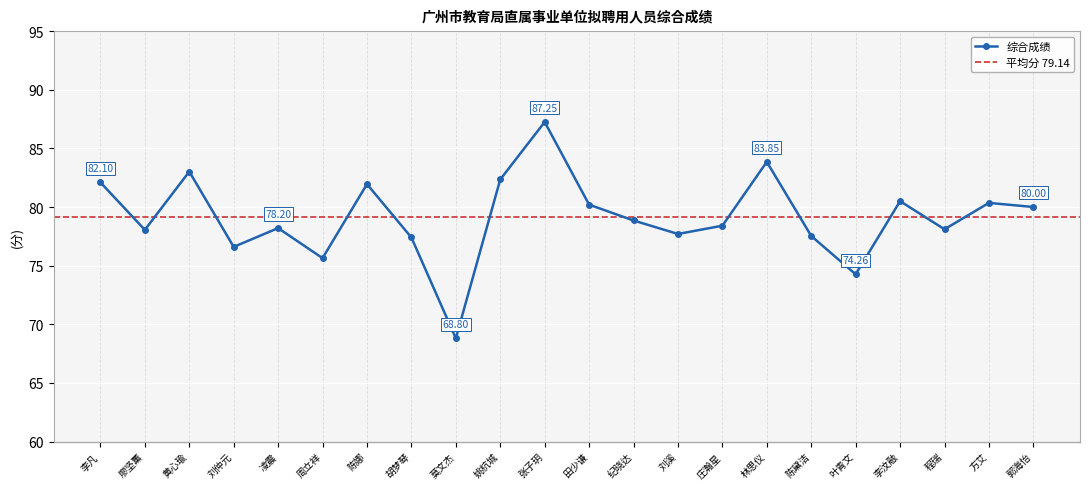

Read the value at 1.

82.1